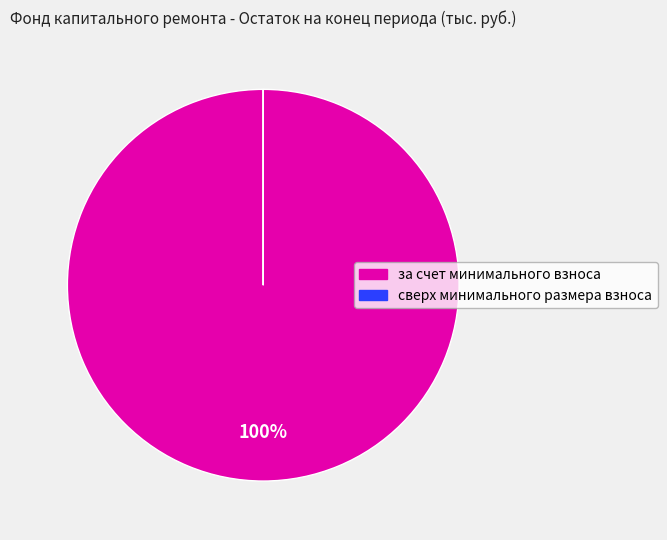

To the nearest percent, what is the difference between the largest and smallest slice percentages?

100%